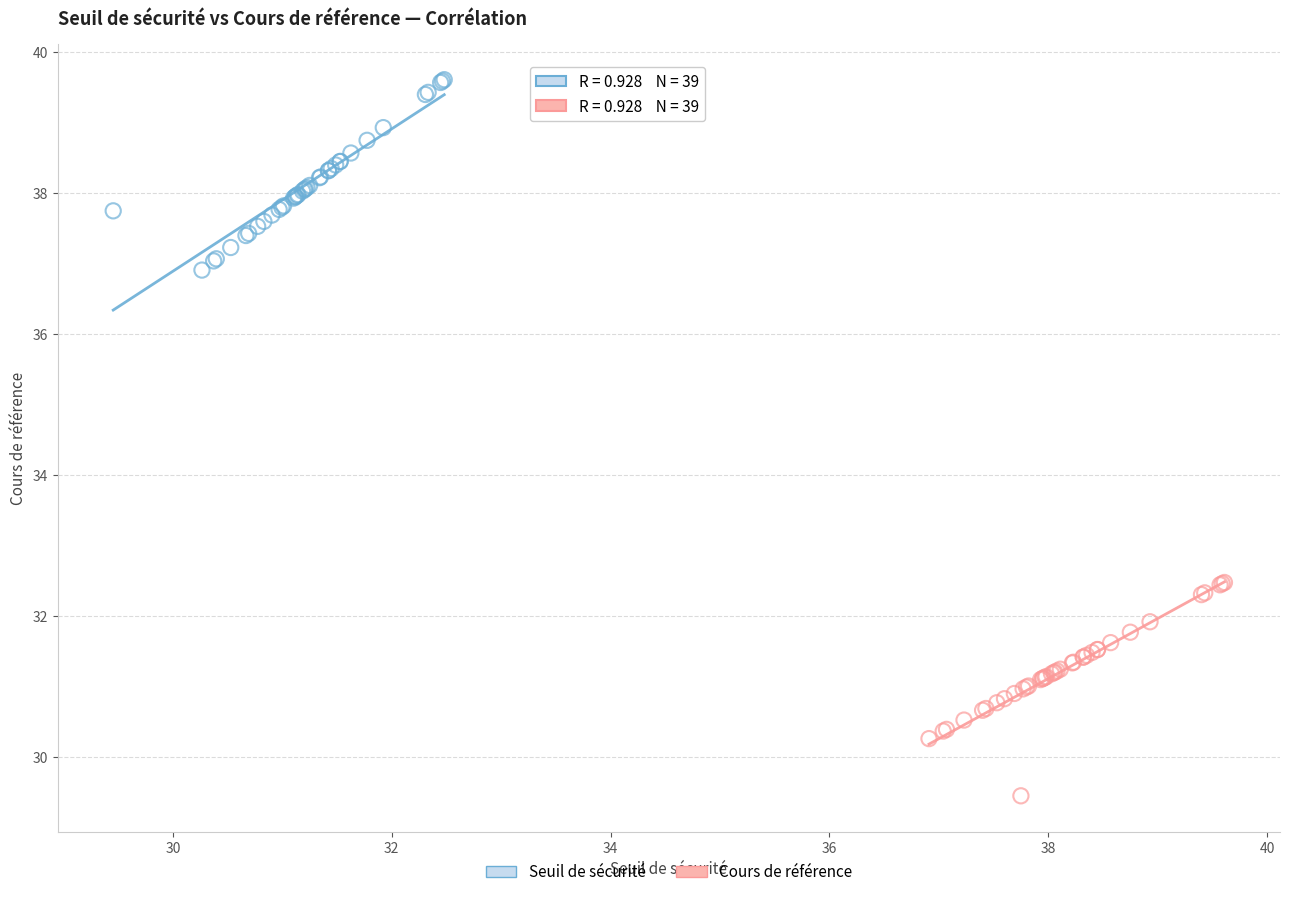

What are all the series names shown in the legend?

Seuil de sécurité, Cours de référence